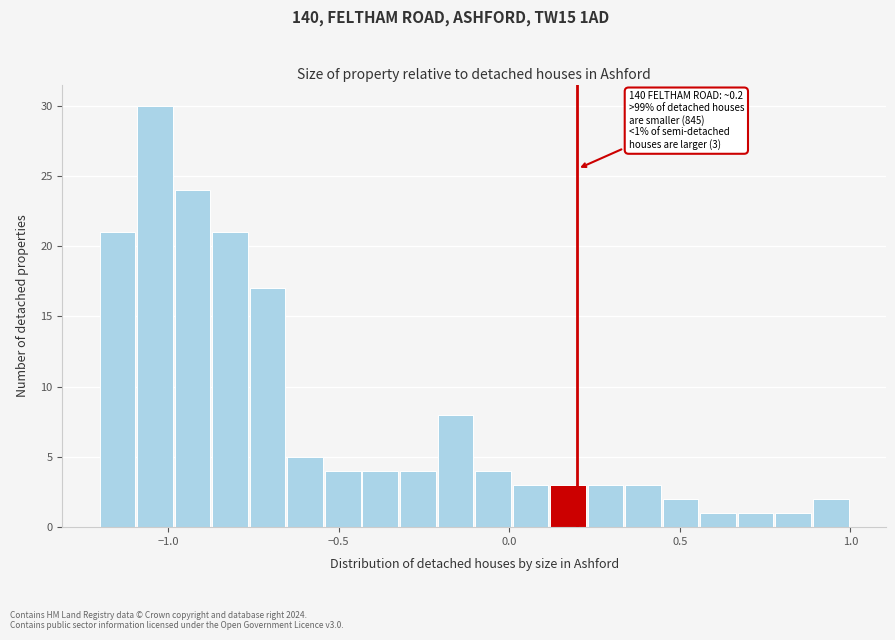

Read against the x-axis, roughly where is the centre of the tallest bar?

-1.05